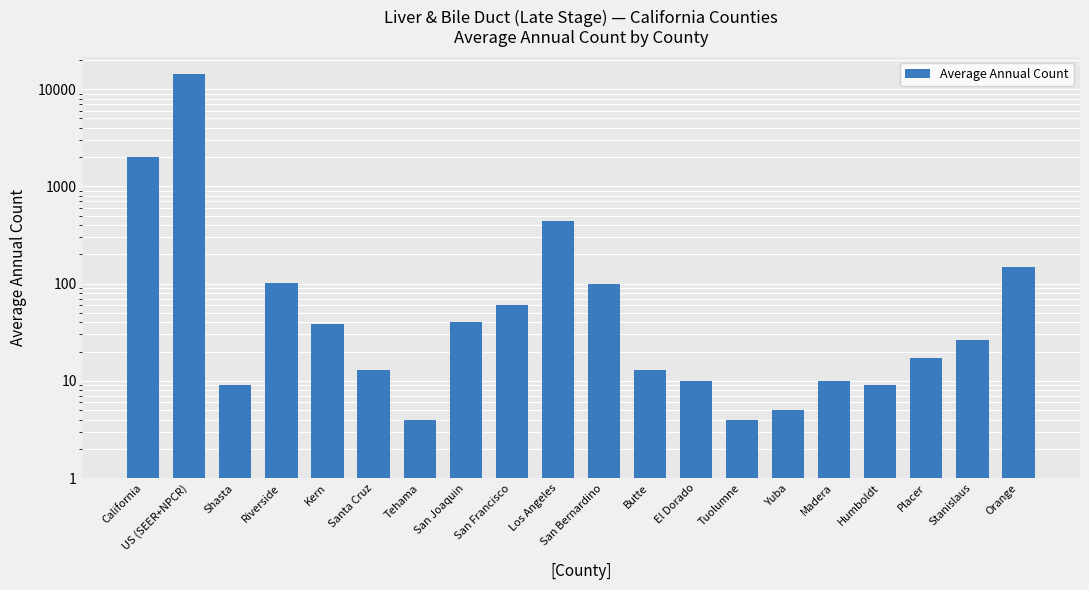

What is the difference between the second highest and second lowest values?

1993